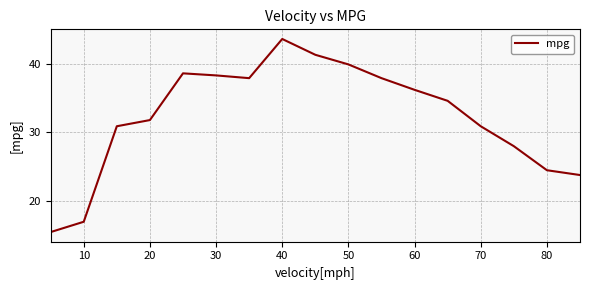

What is the difference between the maximum and minimum values?

28.1